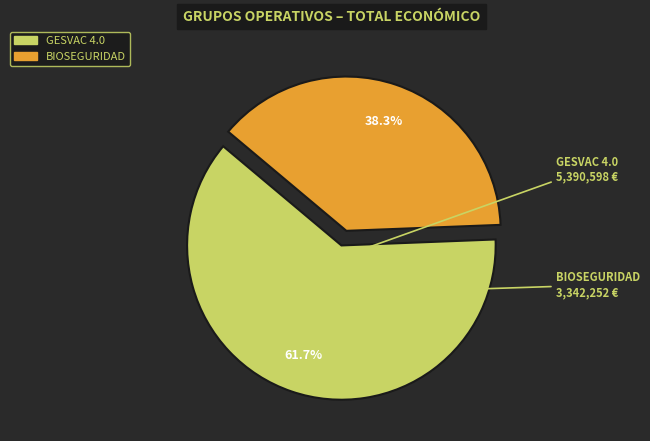

Which category has the smallest portion of the pie?

BIOSEGURIDAD